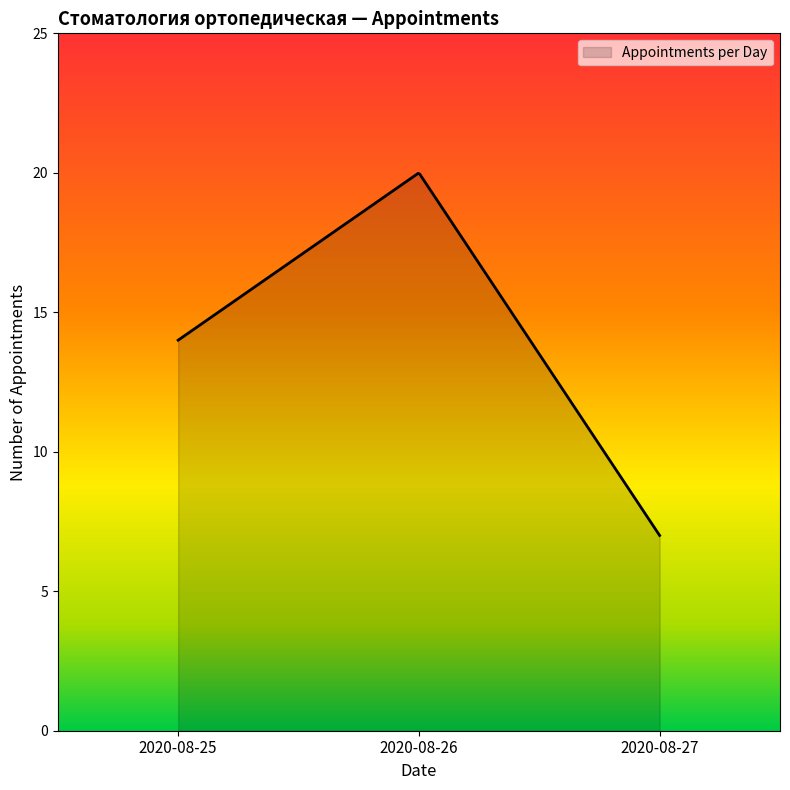

What is the maximum value shown in the chart?

20.0